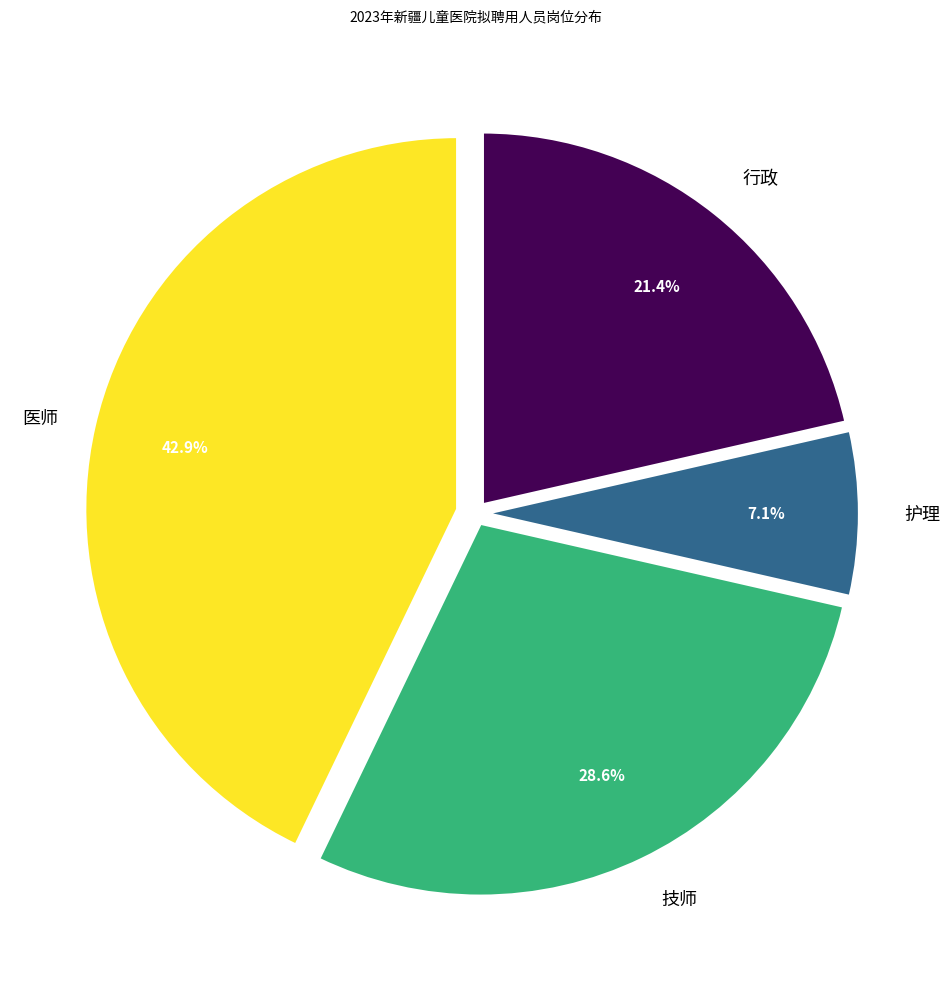

To the nearest percent, what is the difference between the largest and smallest slice percentages?

36%